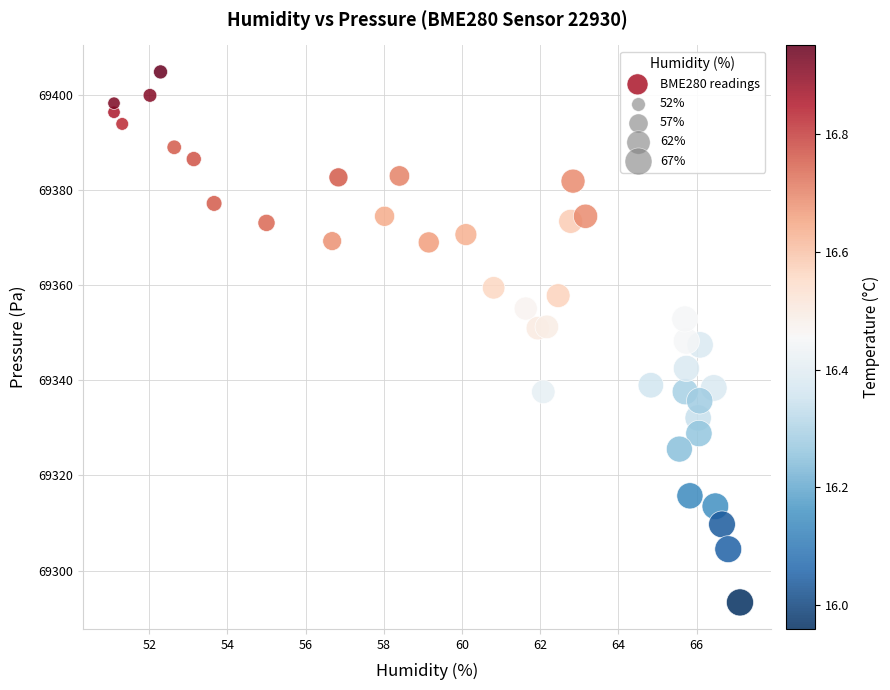

What is the range of X values (max minus min)?

16.0